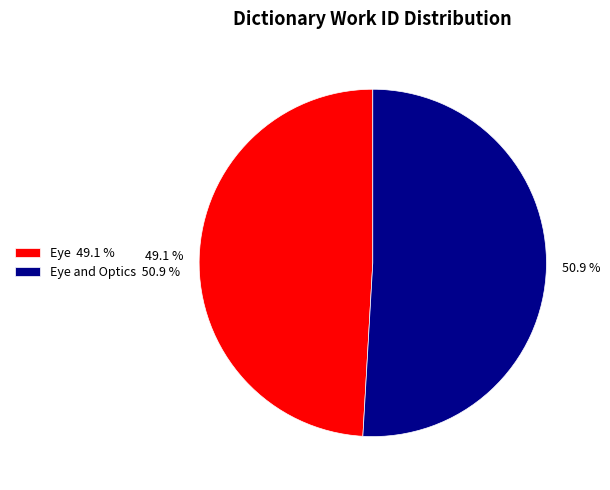

Rank the categories by value from highest to lowest.

Eye and Optics 50.9 %, Eye 49.1 %